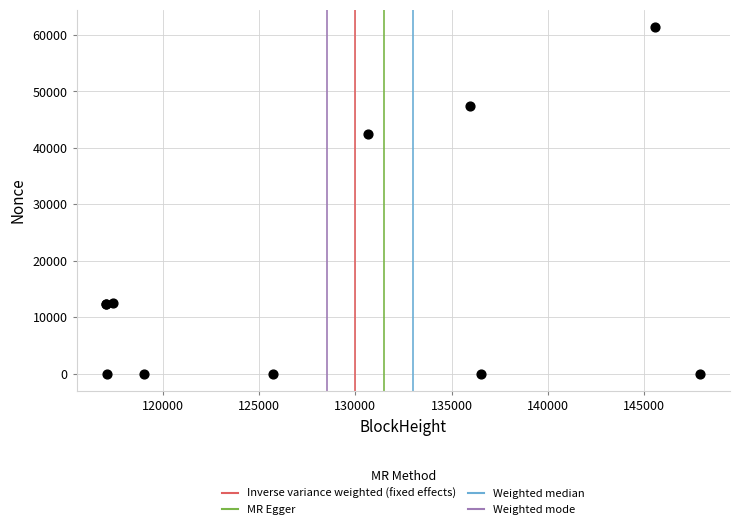

What Y value in the scatter plot is closest to 30690?

42398